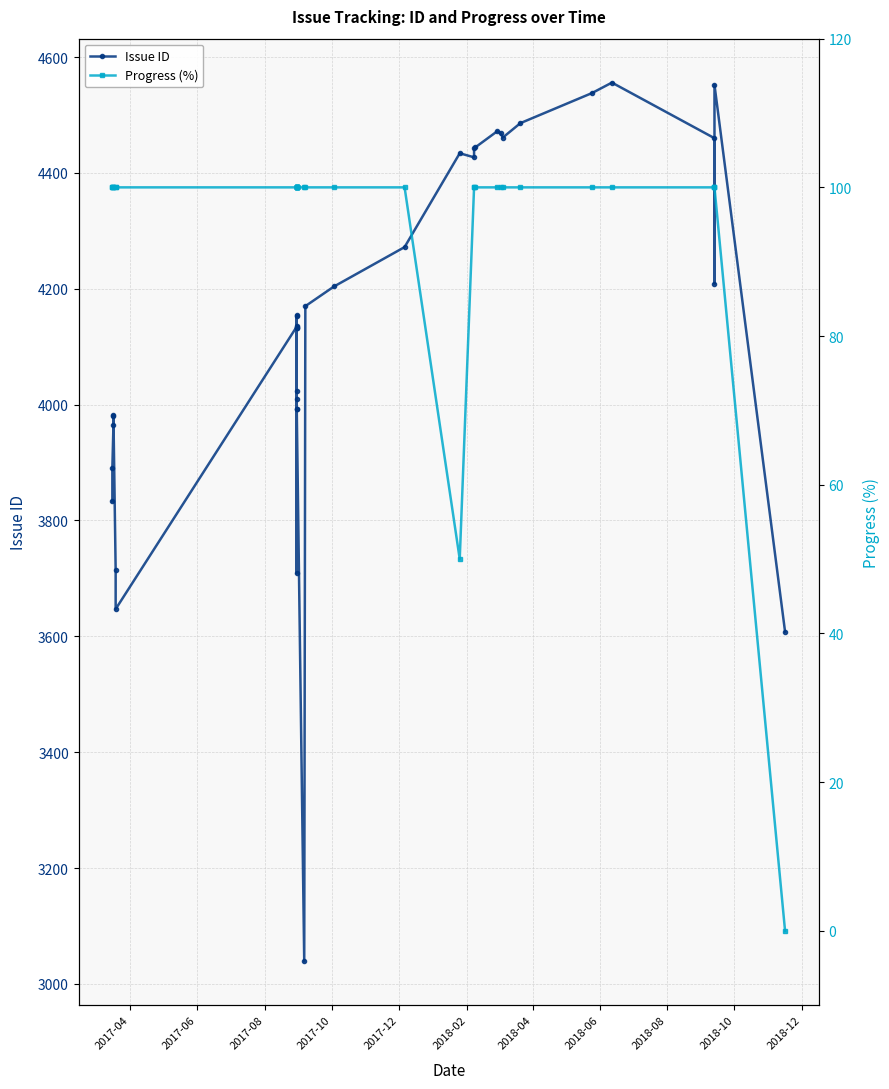

Rank the series by their maximum value, from lowest to highest.

Progress (%), Issue ID